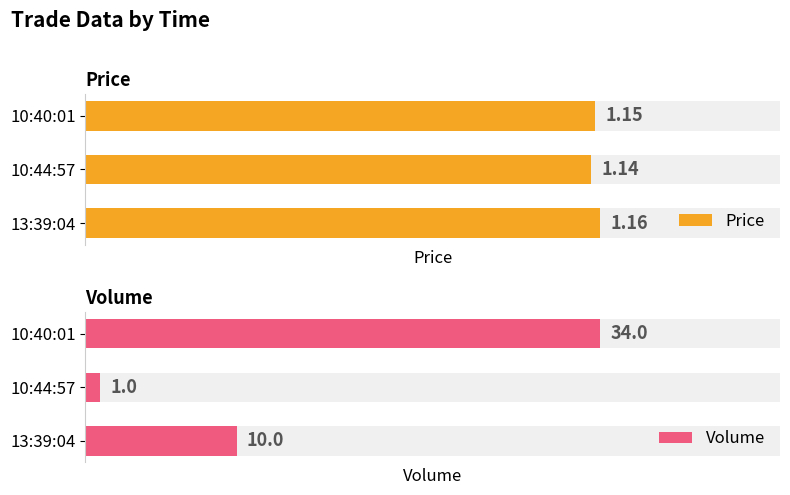

List the series in order of their peak value, lowest first.

Price, Volume